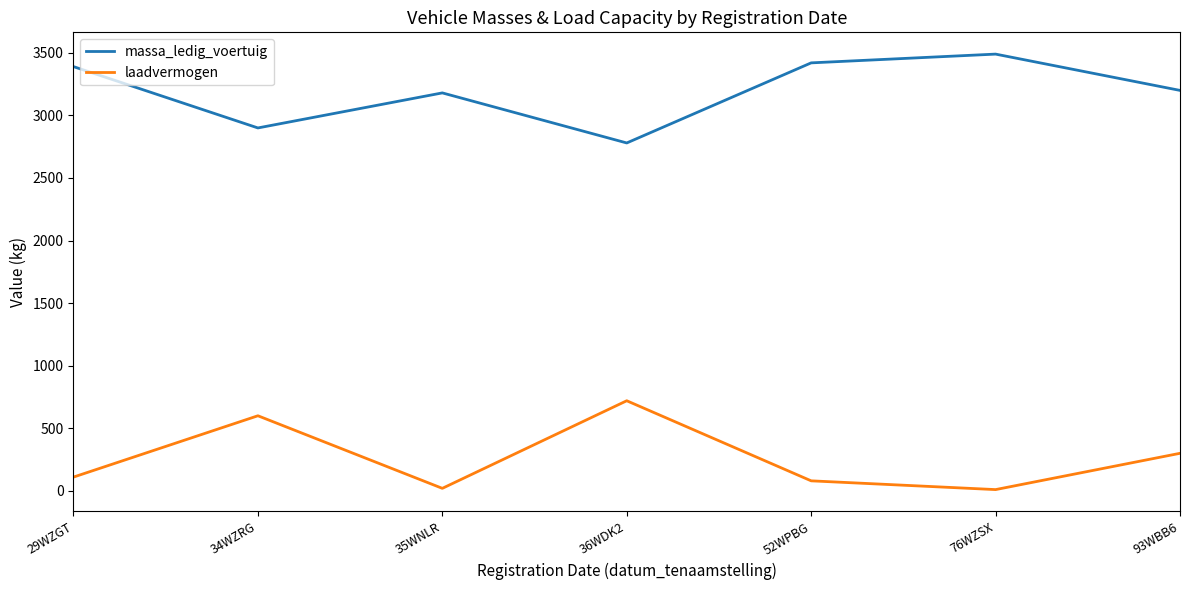

The value of laadvermogen at 93WBB6 is 126. True or false?

False